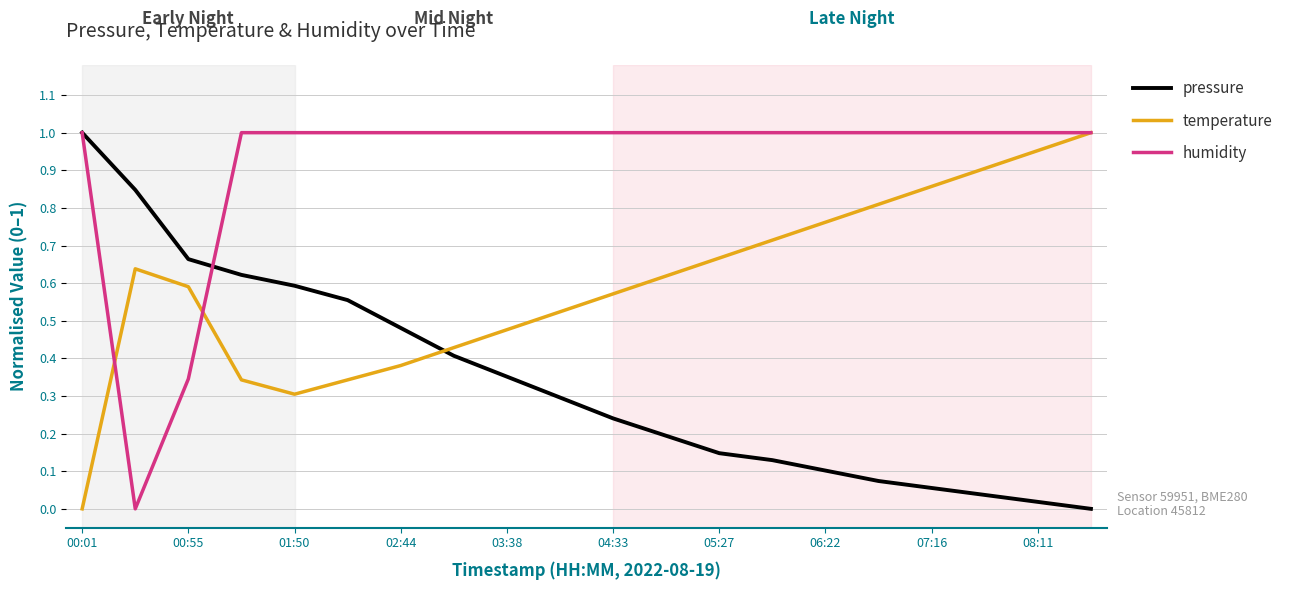

True or false: temperature and pressure intersect in this chart.

True